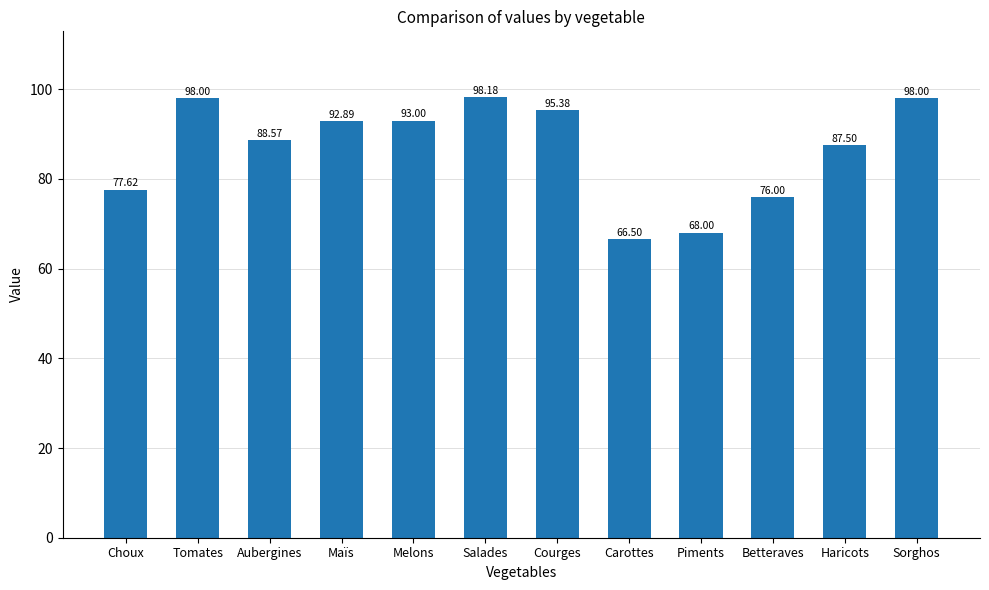

What is the change in value from Haricots to Sorghos?

+10.5